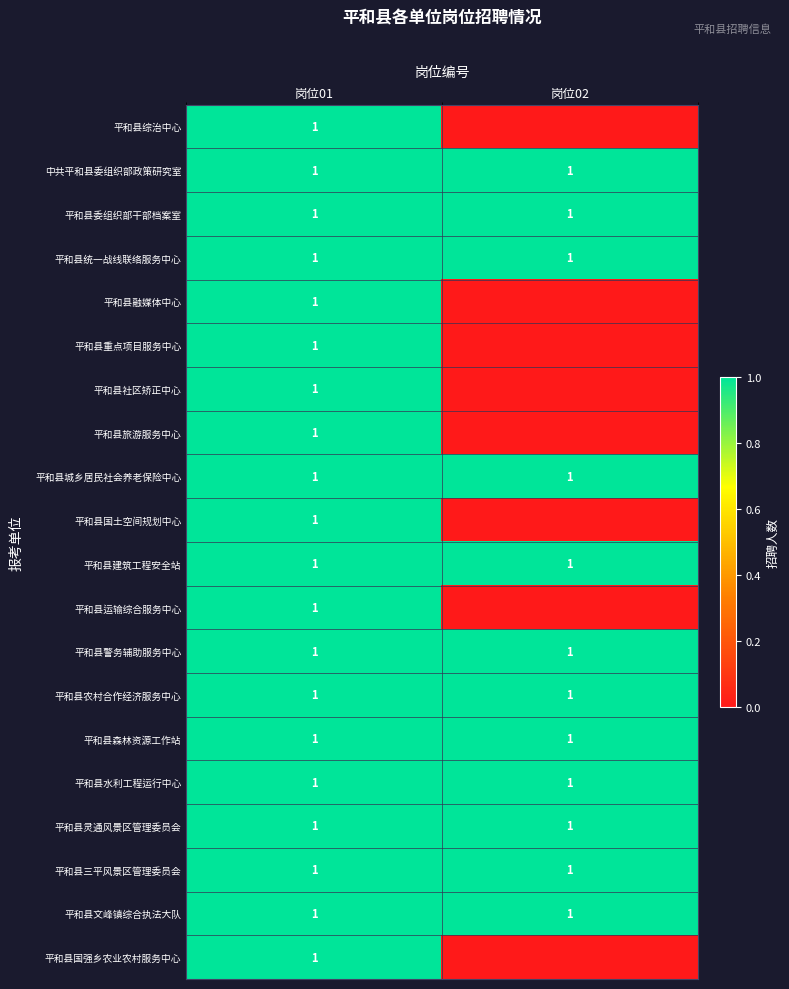

The 平和县警务辅助服务中心 series shows 1 at 岗位01. True or false?

True